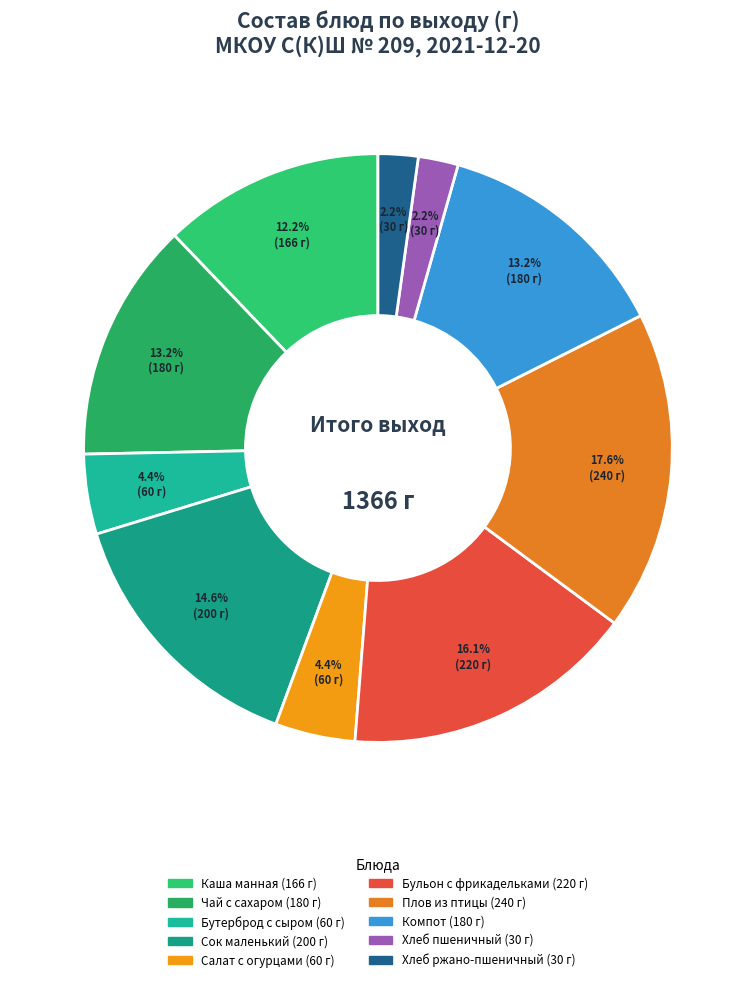

To the nearest percent, what is the average slice percentage?

10%